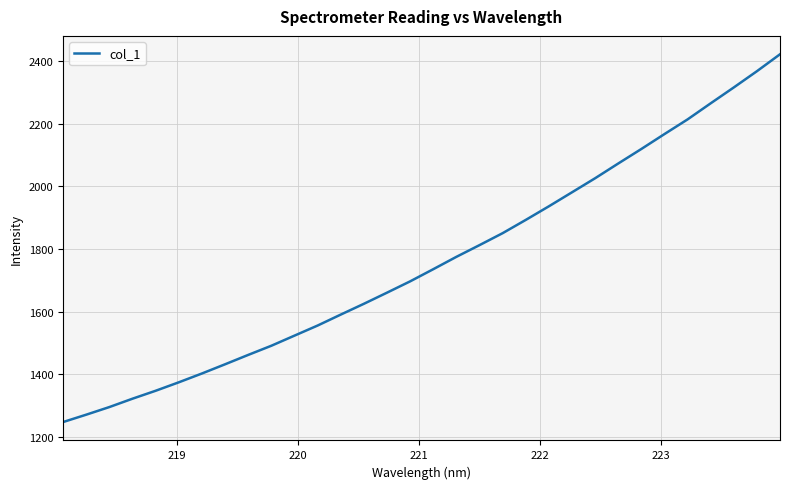

What is the minimum value shown in the chart?

1247.0